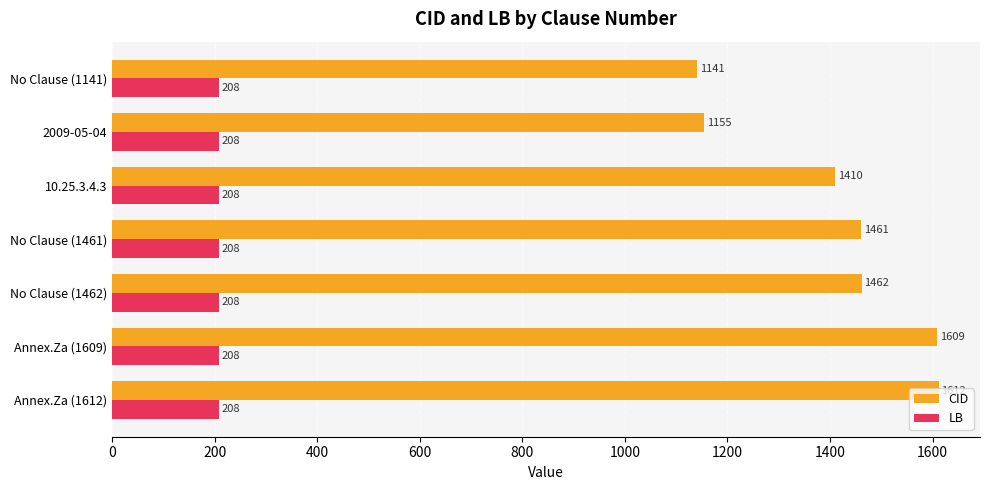

Rank the series by their average value, from highest to lowest.

CID, LB